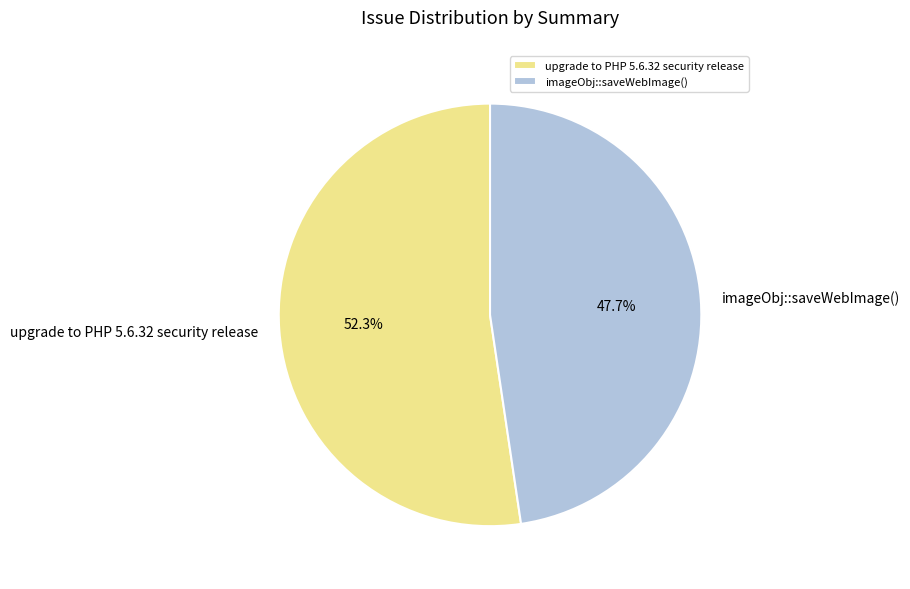

The imageObj::saveWebImage() slice represents 62% of the pie. True or false?

False